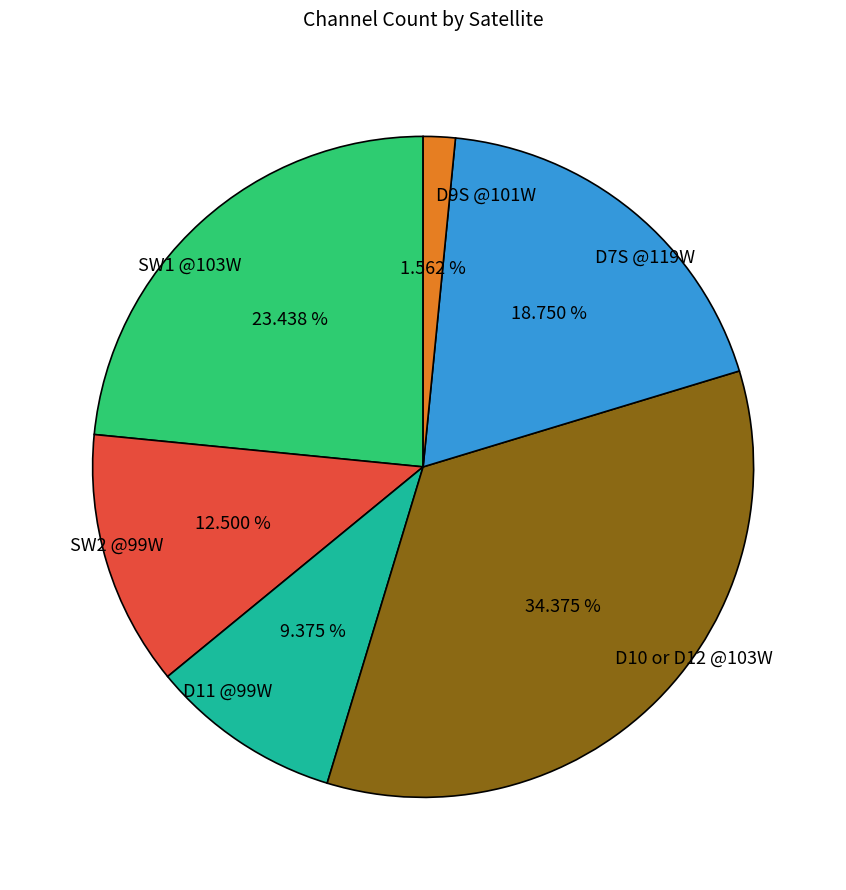

Which has a higher value, D7S @119W or SW1 @103W?

SW1 @103W